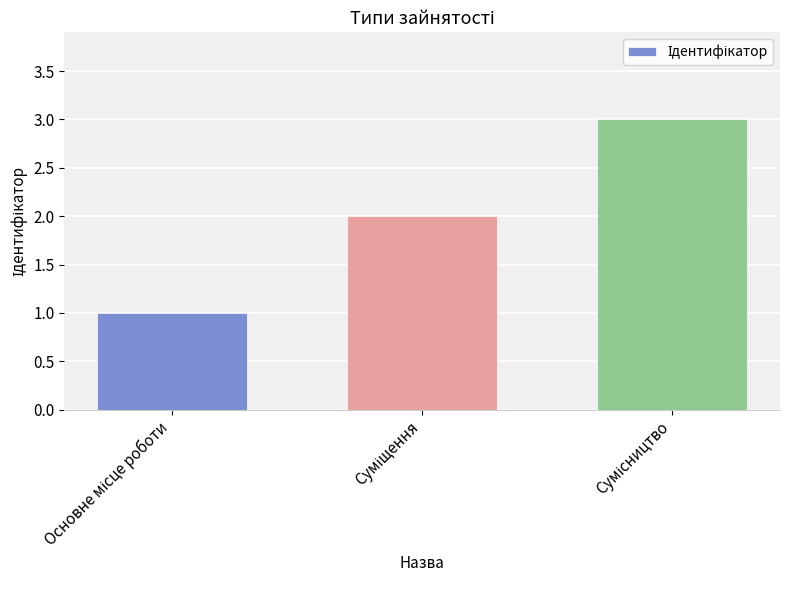

What is the value of the 1st bar from the left?

1